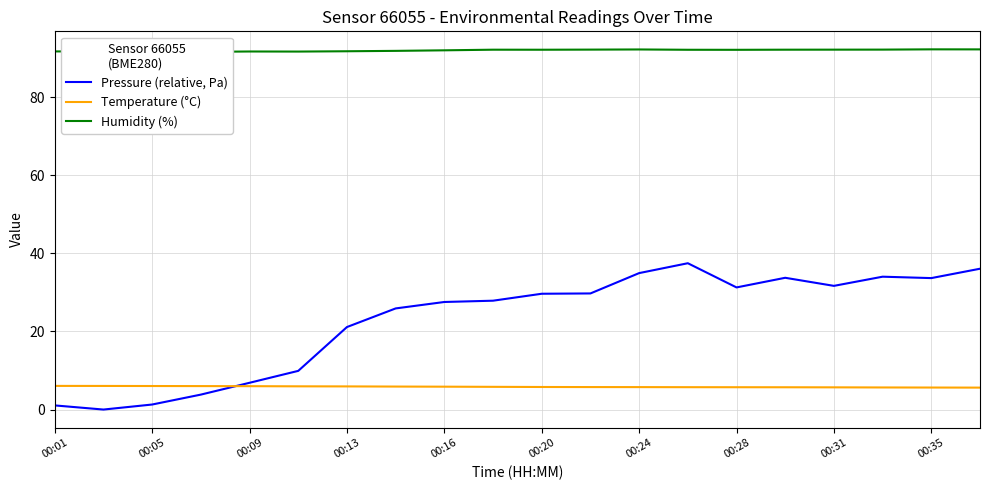

What is the highest value of the Humidity (%) series?

92.3